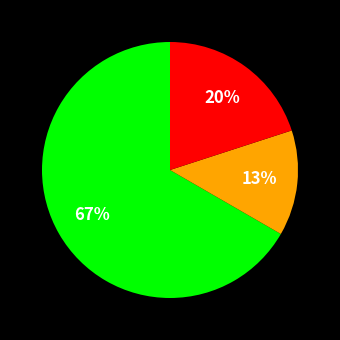

To the nearest percent, what is the average slice percentage?

33%